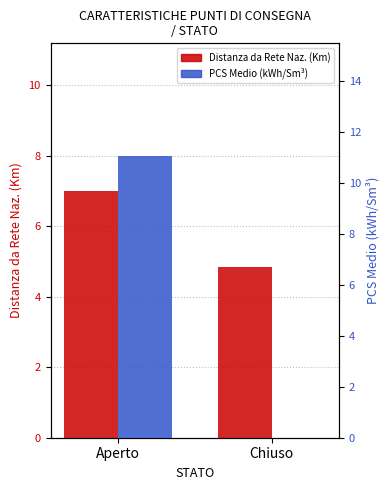

Which series changed the most between Aperto and Chiuso?

PCS Medio (kWh/Sm³)